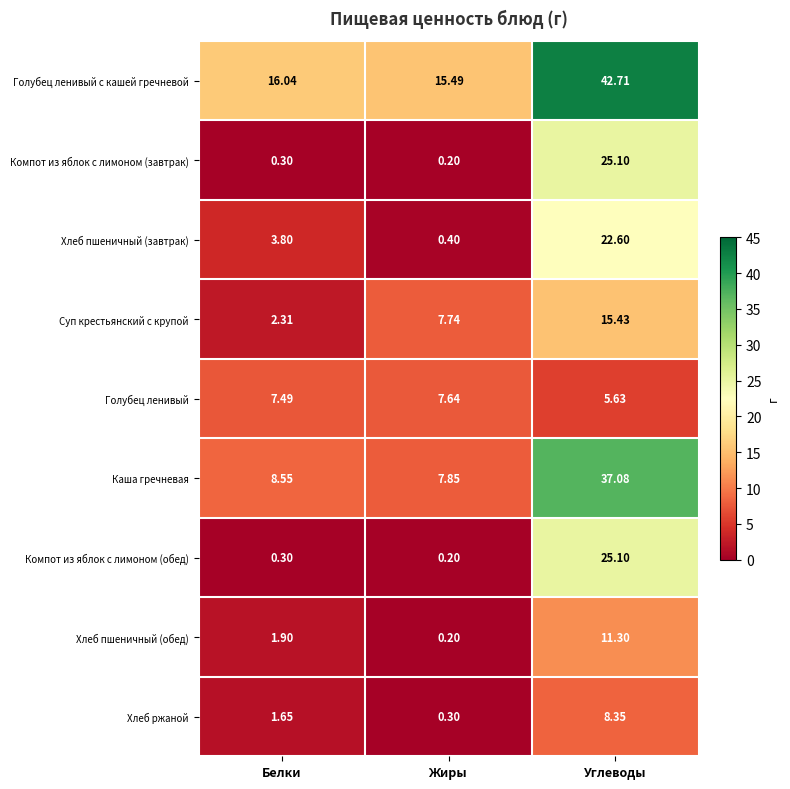

At which label does Каша гречневая first exceed 8?

Белки